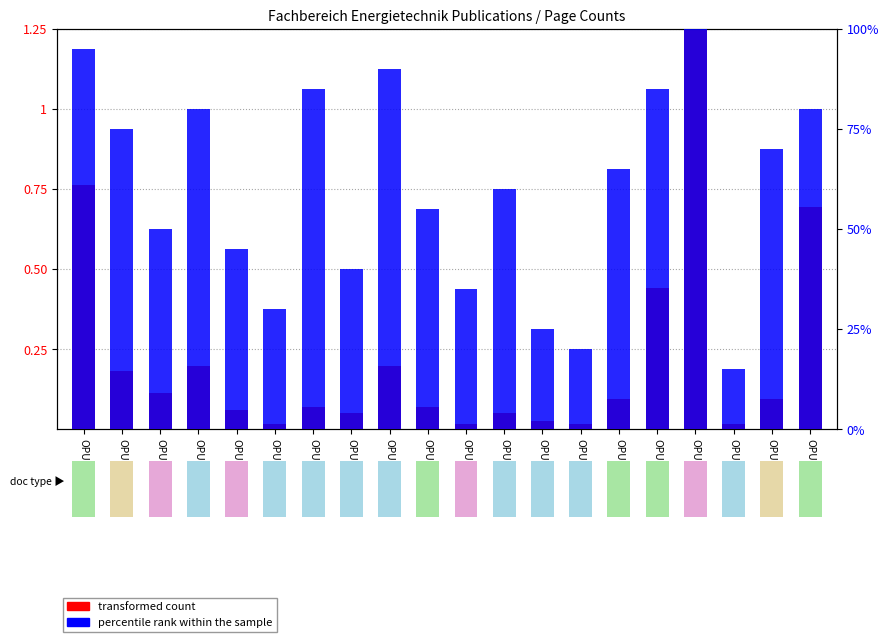

What is the value of the percentile rank within the sample bar at the 10th from the left?

0.6